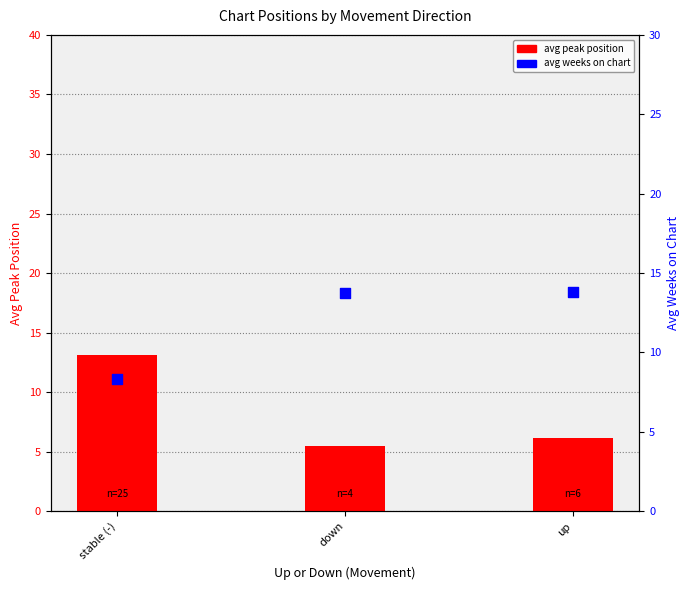

Which series has the largest Y range (max minus min)?

avg peak position